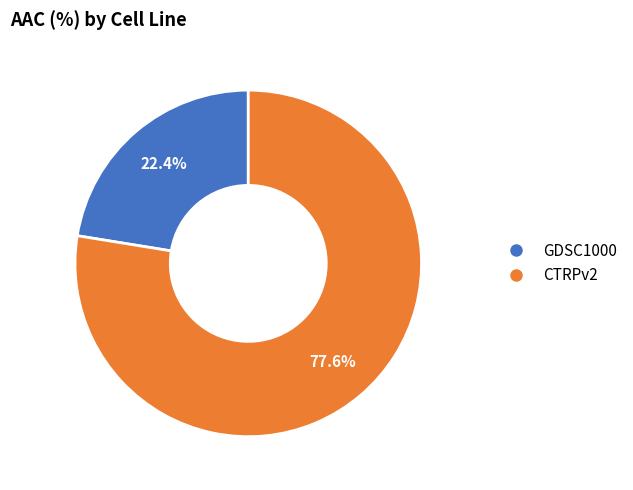

What is the largest slice in the pie chart?

CTRPv2